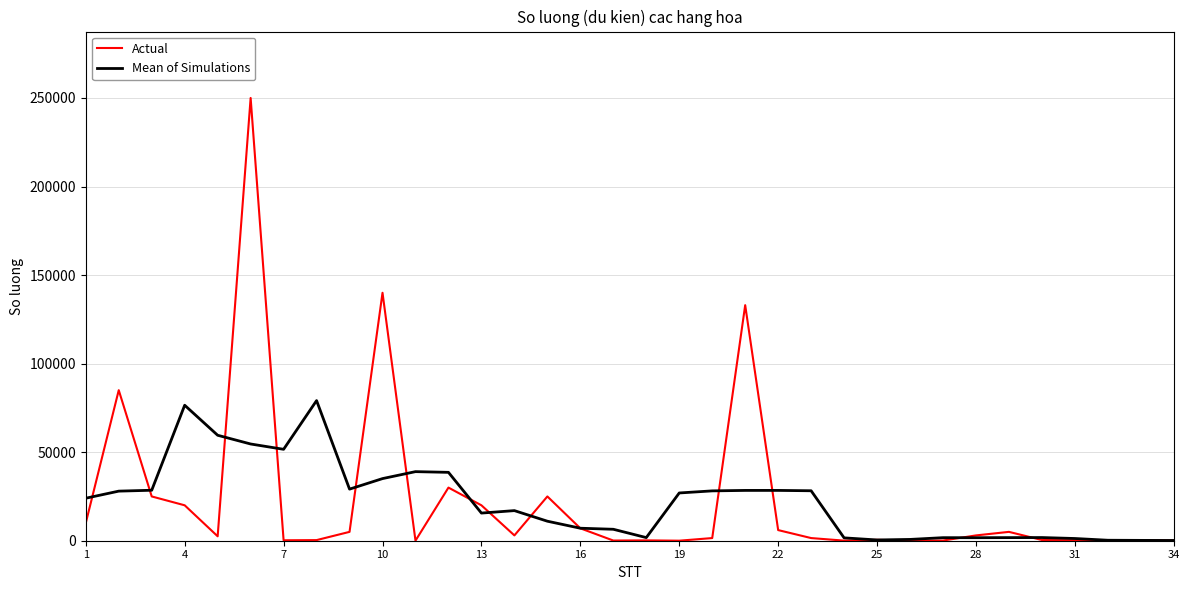

Does the chart display data point markers on the line(s)?

No